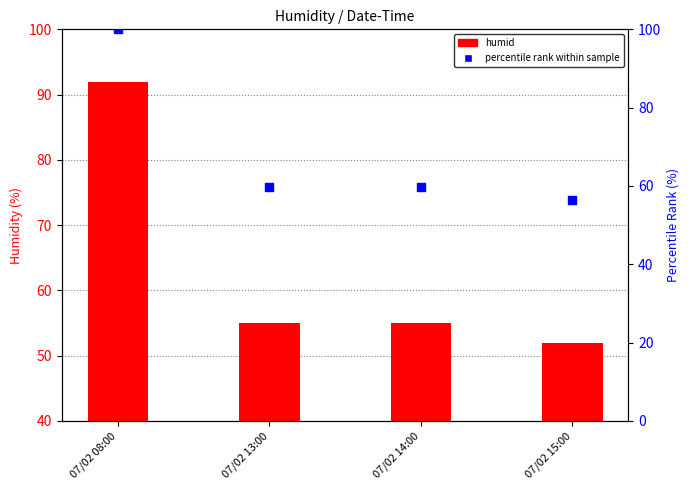

Is the value of percentile rank within sample at 07/02 14:00 greater than the value of humid at 07/02 15:00?

Yes